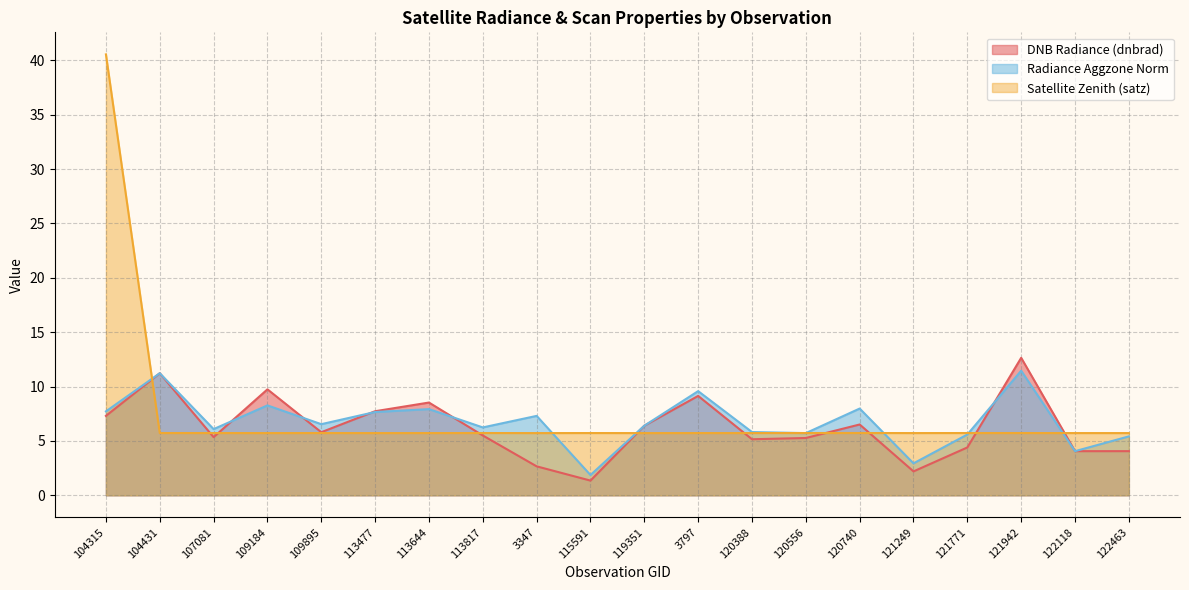

Which series has the largest total across all categories?

Satellite Zenith (satz)